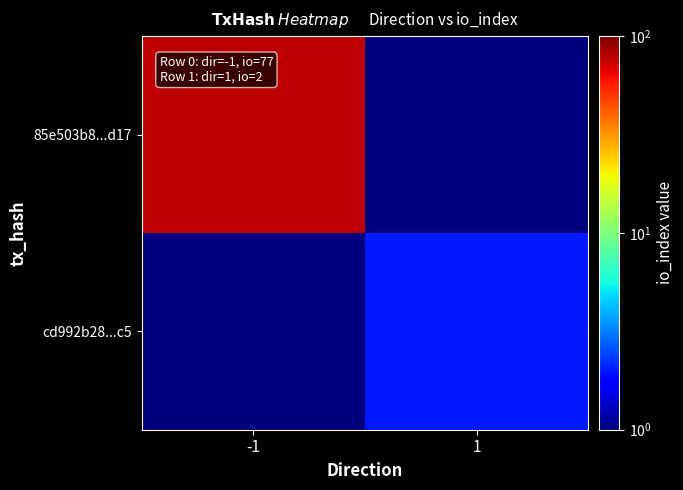

Reading left to right, what are all the values shown in this chart?

85e503b8...d17: -1=77.0	1=0.5
cd992b28...c5: -1=0.5	1=2.0